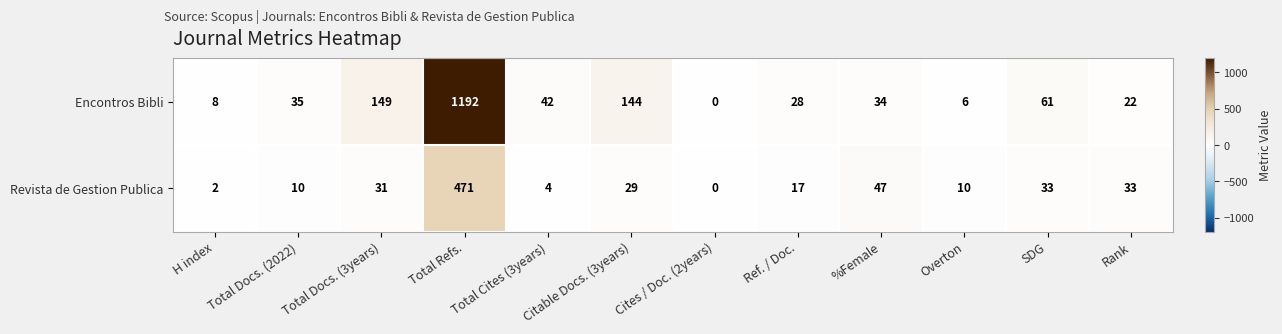

How many values in Encontros Bibli are above zero?

11